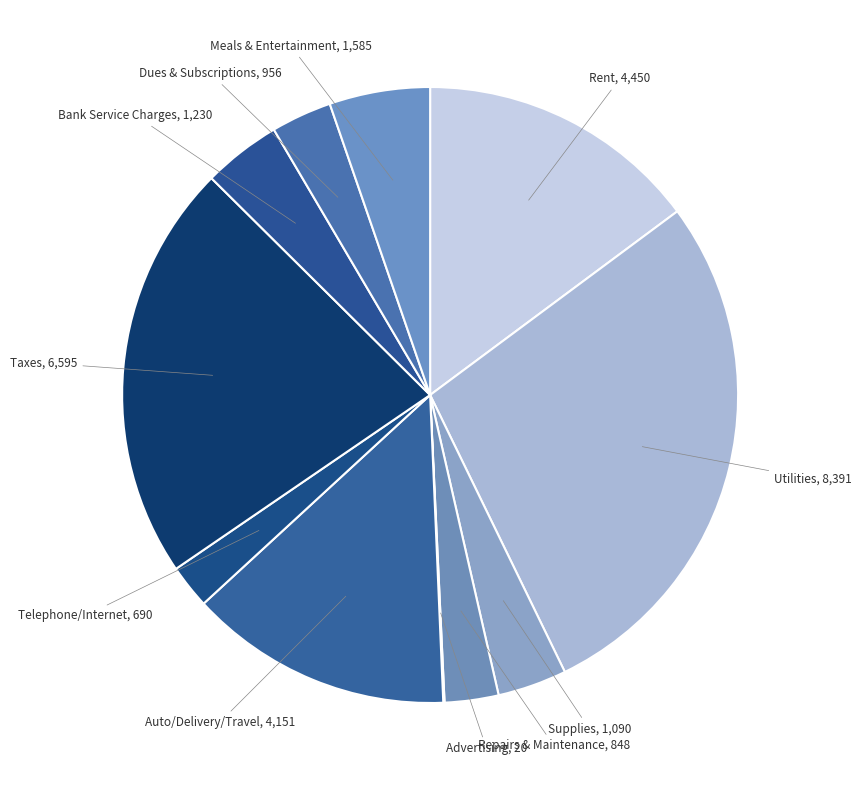

The Dues & Subscriptions slice represents 18% of the pie. True or false?

False